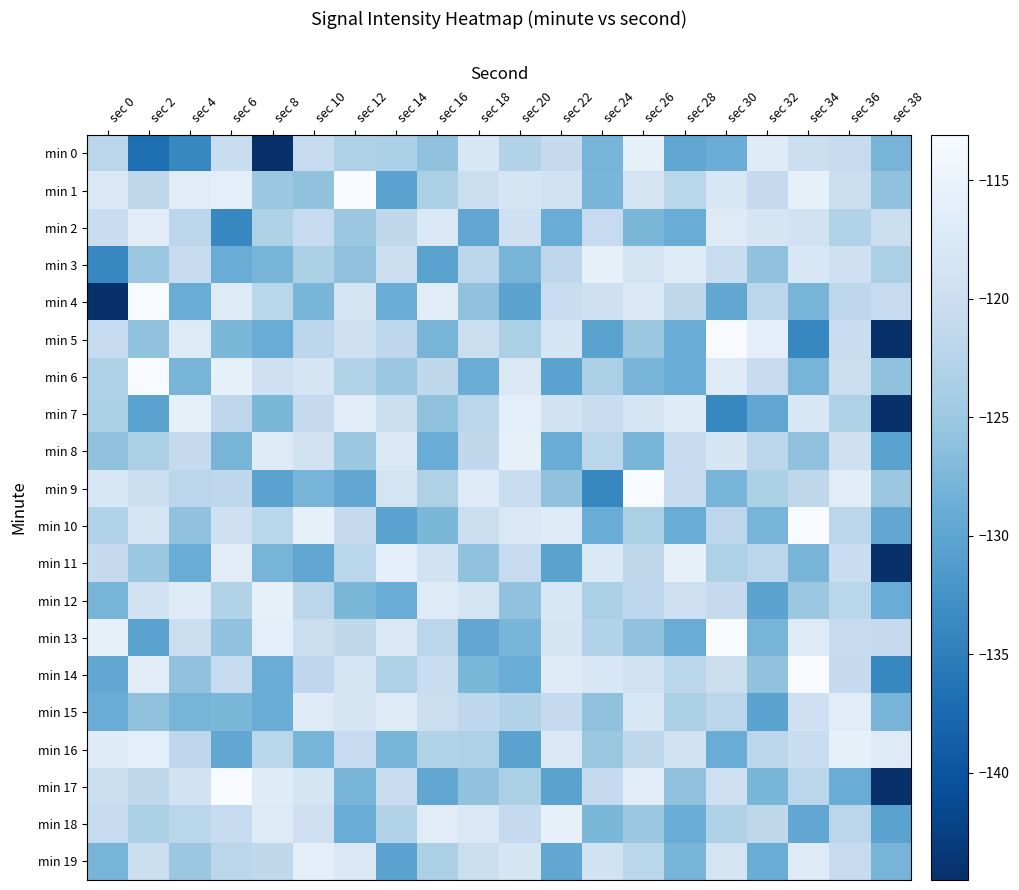

Reading left to right, transcribe all the data shown in this chart.

min 0: sec 0=-122.0	sec 2=-137.0	sec 4=-134.1	sec 6=-120.4	sec 8=-144.5	sec 10=-120.9	sec 12=-123.2	sec 14=-123.5	sec 16=-125.9	sec 18=-117.9	sec 20=-123.0	sec 22=-121.0	sec 24=-127.9	sec 26=-115.7	sec 28=-129.7	sec 30=-129.0	sec 32=-116.8	sec 34=-120.1	sec 36=-120.9	sec 38=-127.9
min 1: sec 0=-117.7	sec 2=-121.6	sec 4=-116.6	sec 6=-116.2	sec 8=-125.1	sec 10=-125.9	sec 12=-113.1	sec 14=-130.3	sec 16=-123.6	sec 18=-120.0	sec 20=-118.4	sec 22=-119.0	sec 24=-127.7	sec 26=-118.5	sec 28=-122.1	sec 30=-117.9	sec 32=-121.0	sec 34=-115.7	sec 36=-120.1	sec 38=-125.9
min 2: sec 0=-120.4	sec 2=-116.6	sec 4=-122.0	sec 6=-134.1	sec 8=-123.2	sec 10=-120.9	sec 12=-125.1	sec 14=-121.6	sec 16=-117.7	sec 18=-129.7	sec 20=-119.6	sec 22=-129.0	sec 24=-120.9	sec 26=-127.6	sec 28=-129.0	sec 30=-117.0	sec 32=-118.4	sec 34=-119.0	sec 36=-123.0	sec 38=-120.1
min 3: sec 0=-134.1	sec 2=-125.1	sec 4=-120.9	sec 6=-129.0	sec 8=-127.9	sec 10=-123.5	sec 12=-125.9	sec 14=-120.0	sec 16=-130.3	sec 18=-122.0	sec 20=-127.9	sec 22=-121.8	sec 24=-115.7	sec 26=-118.5	sec 28=-116.8	sec 30=-120.4	sec 32=-125.9	sec 34=-117.9	sec 36=-119.6	sec 38=-123.6
min 4: sec 0=-144.5	sec 2=-113.1	sec 4=-129.0	sec 6=-117.0	sec 8=-122.1	sec 10=-127.7	sec 12=-118.5	sec 14=-129.0	sec 16=-116.6	sec 18=-125.9	sec 20=-130.3	sec 22=-120.4	sec 24=-119.6	sec 26=-117.7	sec 28=-121.6	sec 30=-129.7	sec 32=-122.0	sec 34=-127.9	sec 36=-121.8	sec 38=-120.9
min 5: sec 0=-120.9	sec 2=-125.9	sec 4=-117.0	sec 6=-127.6	sec 8=-129.0	sec 10=-122.0	sec 12=-119.6	sec 14=-121.8	sec 16=-127.9	sec 18=-120.1	sec 20=-123.6	sec 22=-118.4	sec 24=-130.3	sec 26=-125.1	sec 28=-129.0	sec 30=-113.1	sec 32=-116.2	sec 34=-134.1	sec 36=-120.4	sec 38=-144.5
min 6: sec 0=-123.2	sec 2=-113.1	sec 4=-127.9	sec 6=-115.7	sec 8=-119.6	sec 10=-118.4	sec 12=-123.0	sec 14=-125.1	sec 16=-121.6	sec 18=-129.0	sec 20=-117.7	sec 22=-130.3	sec 24=-123.6	sec 26=-127.7	sec 28=-129.0	sec 30=-117.0	sec 32=-120.9	sec 34=-127.9	sec 36=-120.0	sec 38=-125.9
min 7: sec 0=-123.5	sec 2=-130.3	sec 4=-115.7	sec 6=-121.8	sec 8=-127.6	sec 10=-121.0	sec 12=-116.6	sec 14=-120.1	sec 16=-125.9	sec 18=-122.0	sec 20=-116.2	sec 22=-119.0	sec 24=-120.4	sec 26=-118.5	sec 28=-116.8	sec 30=-134.1	sec 32=-129.7	sec 34=-117.9	sec 36=-123.2	sec 38=-144.5
min 8: sec 0=-125.9	sec 2=-123.6	sec 4=-121.0	sec 6=-127.9	sec 8=-117.0	sec 10=-119.0	sec 12=-125.1	sec 14=-117.7	sec 16=-129.0	sec 18=-121.6	sec 20=-115.7	sec 22=-129.0	sec 24=-122.1	sec 26=-127.7	sec 28=-120.9	sec 30=-118.4	sec 32=-122.0	sec 34=-125.9	sec 36=-119.6	sec 38=-130.3
min 9: sec 0=-117.9	sec 2=-120.0	sec 4=-122.0	sec 6=-121.8	sec 8=-130.3	sec 10=-127.9	sec 12=-129.7	sec 14=-118.5	sec 16=-123.2	sec 18=-116.8	sec 20=-120.4	sec 22=-125.9	sec 24=-134.1	sec 26=-113.1	sec 28=-120.9	sec 30=-127.9	sec 32=-123.5	sec 34=-121.6	sec 36=-116.6	sec 38=-125.1
min 10: sec 0=-123.0	sec 2=-118.4	sec 4=-125.9	sec 6=-119.6	sec 8=-122.1	sec 10=-115.7	sec 12=-121.0	sec 14=-130.3	sec 16=-127.6	sec 18=-120.1	sec 20=-117.7	sec 22=-117.0	sec 24=-129.0	sec 26=-123.6	sec 28=-129.0	sec 30=-121.8	sec 32=-127.9	sec 34=-113.1	sec 36=-122.0	sec 38=-129.7
min 11: sec 0=-121.0	sec 2=-125.1	sec 4=-129.0	sec 6=-116.6	sec 8=-127.9	sec 10=-129.7	sec 12=-122.1	sec 14=-116.2	sec 16=-119.0	sec 18=-125.9	sec 20=-120.9	sec 22=-130.3	sec 24=-117.7	sec 26=-121.6	sec 28=-115.7	sec 30=-123.2	sec 32=-122.0	sec 34=-127.9	sec 36=-120.4	sec 38=-144.5
min 12: sec 0=-127.9	sec 2=-119.0	sec 4=-116.8	sec 6=-123.0	sec 8=-115.7	sec 10=-122.0	sec 12=-127.6	sec 14=-129.0	sec 16=-117.0	sec 18=-118.5	sec 20=-125.9	sec 22=-117.9	sec 24=-123.6	sec 26=-121.8	sec 28=-119.6	sec 30=-121.0	sec 32=-130.3	sec 34=-125.1	sec 36=-122.1	sec 38=-129.0
min 13: sec 0=-115.7	sec 2=-130.3	sec 4=-120.1	sec 6=-125.9	sec 8=-116.2	sec 10=-120.0	sec 12=-121.6	sec 14=-117.7	sec 16=-122.0	sec 18=-129.7	sec 20=-127.7	sec 22=-118.4	sec 24=-123.0	sec 26=-125.9	sec 28=-129.0	sec 30=-113.1	sec 32=-127.9	sec 34=-117.0	sec 36=-120.9	sec 38=-121.0
min 14: sec 0=-129.7	sec 2=-116.6	sec 4=-125.9	sec 6=-120.9	sec 8=-129.0	sec 10=-121.8	sec 12=-118.5	sec 14=-123.2	sec 16=-120.4	sec 18=-127.6	sec 20=-129.0	sec 22=-117.0	sec 24=-117.9	sec 26=-119.0	sec 28=-122.1	sec 30=-120.1	sec 32=-125.9	sec 34=-113.1	sec 36=-121.0	sec 38=-134.1
min 15: sec 0=-129.0	sec 2=-125.9	sec 4=-127.9	sec 6=-127.6	sec 8=-129.0	sec 10=-117.0	sec 12=-118.5	sec 14=-116.8	sec 16=-120.1	sec 18=-121.8	sec 20=-123.0	sec 22=-121.0	sec 24=-125.9	sec 26=-117.9	sec 28=-123.6	sec 30=-122.0	sec 32=-130.3	sec 34=-119.6	sec 36=-116.6	sec 38=-127.9
min 16: sec 0=-116.8	sec 2=-116.2	sec 4=-121.8	sec 6=-129.7	sec 8=-122.1	sec 10=-127.7	sec 12=-120.9	sec 14=-127.9	sec 16=-123.0	sec 18=-123.2	sec 20=-130.3	sec 22=-117.7	sec 24=-125.1	sec 26=-121.6	sec 28=-119.0	sec 30=-129.0	sec 32=-122.0	sec 34=-120.4	sec 36=-115.7	sec 38=-117.0
min 17: sec 0=-120.1	sec 2=-121.6	sec 4=-119.0	sec 6=-113.1	sec 8=-116.8	sec 10=-118.4	sec 12=-127.9	sec 14=-120.4	sec 16=-129.7	sec 18=-125.9	sec 20=-123.6	sec 22=-130.3	sec 24=-121.0	sec 26=-116.6	sec 28=-125.9	sec 30=-119.6	sec 32=-127.7	sec 34=-122.0	sec 36=-129.0	sec 38=-144.5
min 18: sec 0=-120.9	sec 2=-123.6	sec 4=-122.1	sec 6=-120.9	sec 8=-117.0	sec 10=-119.6	sec 12=-129.0	sec 14=-123.0	sec 16=-116.6	sec 18=-117.7	sec 20=-121.0	sec 22=-115.7	sec 24=-127.6	sec 26=-125.1	sec 28=-129.0	sec 30=-123.2	sec 32=-121.6	sec 34=-129.7	sec 36=-122.0	sec 38=-130.3
min 19: sec 0=-127.9	sec 2=-120.0	sec 4=-125.1	sec 6=-122.0	sec 8=-121.6	sec 10=-116.2	sec 12=-117.7	sec 14=-130.3	sec 16=-123.6	sec 18=-120.0	sec 20=-118.4	sec 22=-129.7	sec 24=-119.0	sec 26=-122.1	sec 28=-127.7	sec 30=-118.5	sec 32=-129.0	sec 34=-117.0	sec 36=-120.9	sec 38=-127.9